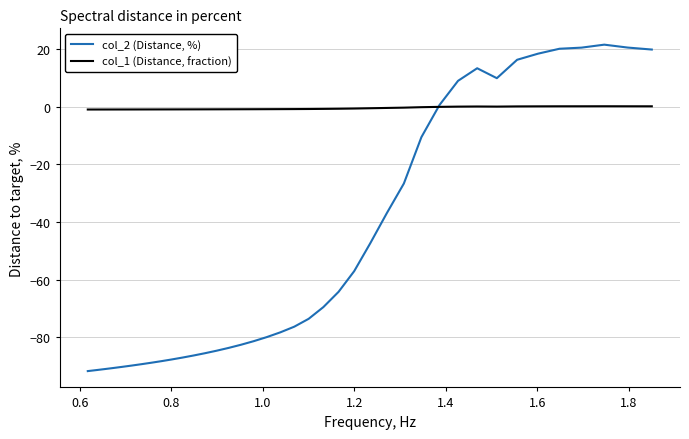

List the series in order of their peak value, lowest first.

col_1 (Distance, fraction), col_2 (Distance, %)